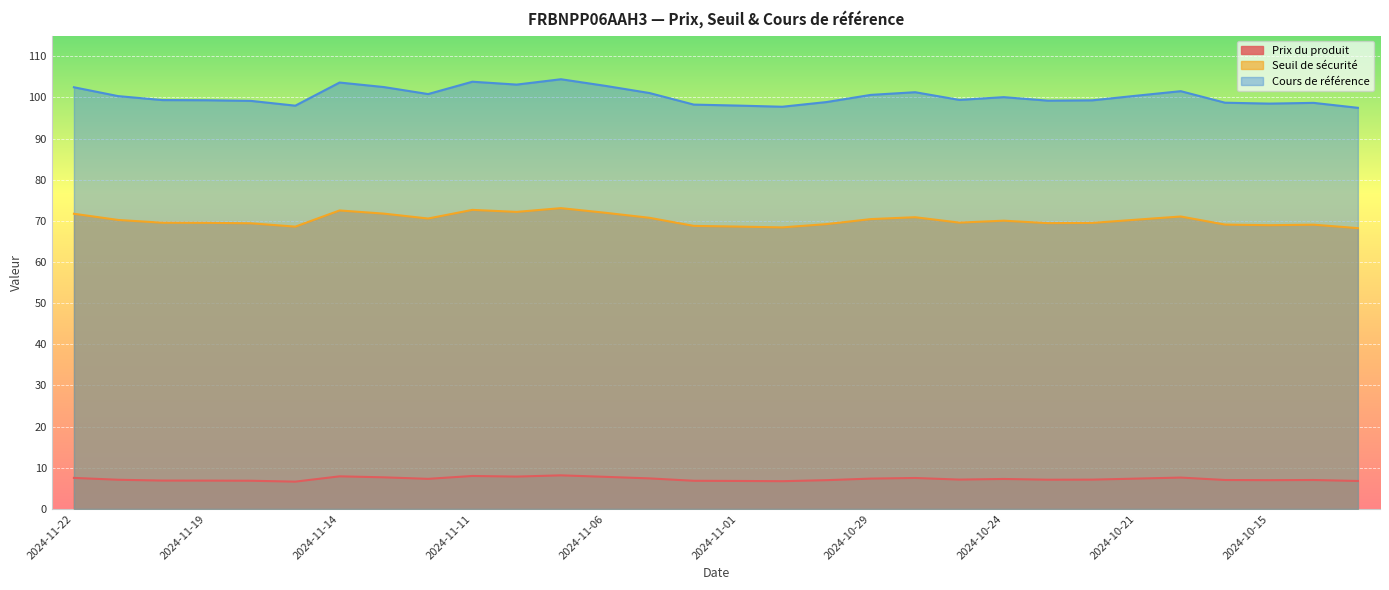

What is the difference between the second highest and minimum values in the Prix du produit series?

1.4